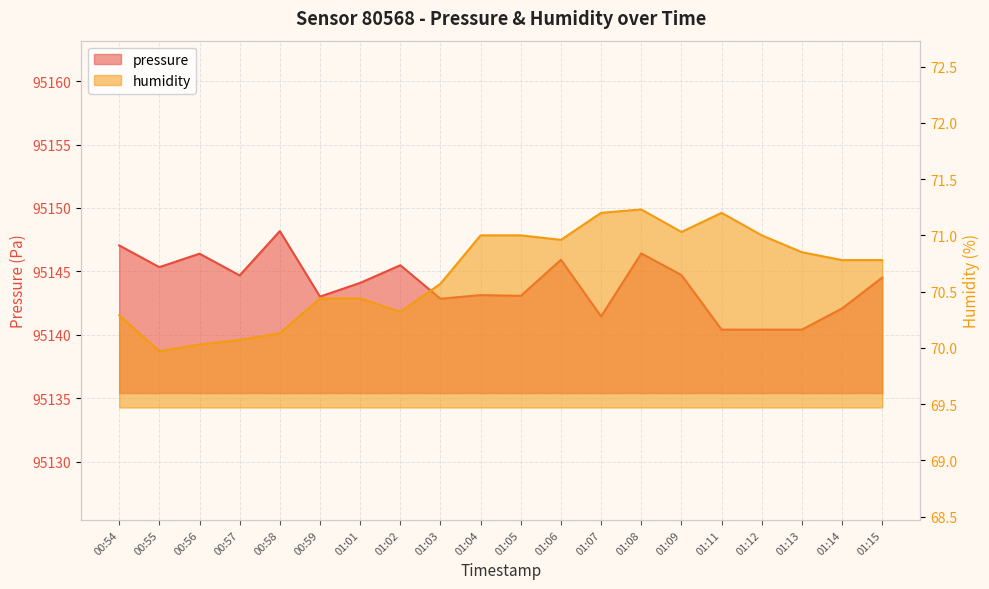

What is the label of the 19th point from the right?

00:55